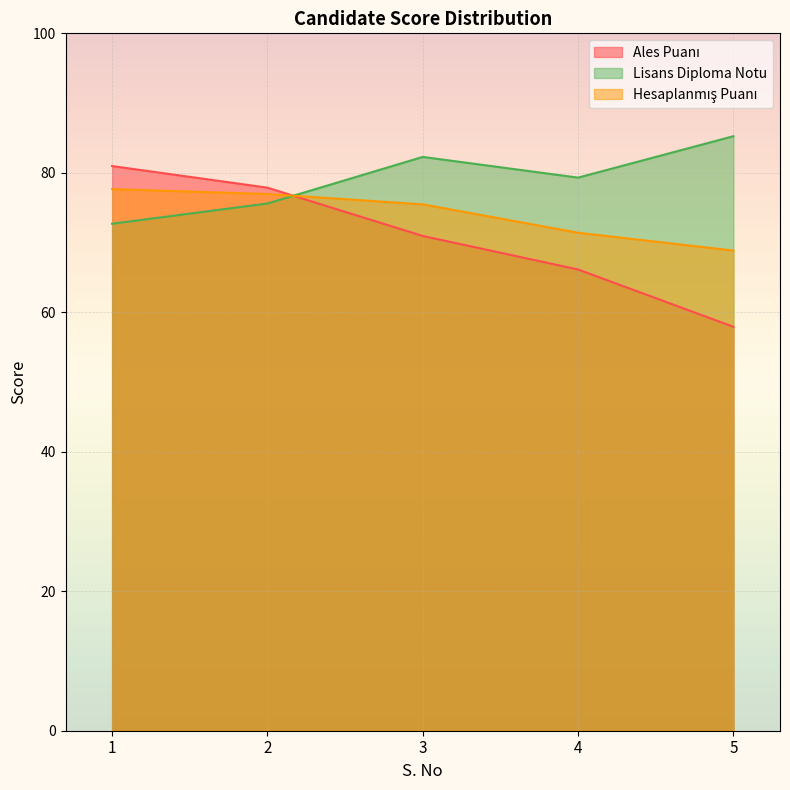

What is the highest value of the Ales Puanı series?

81.0